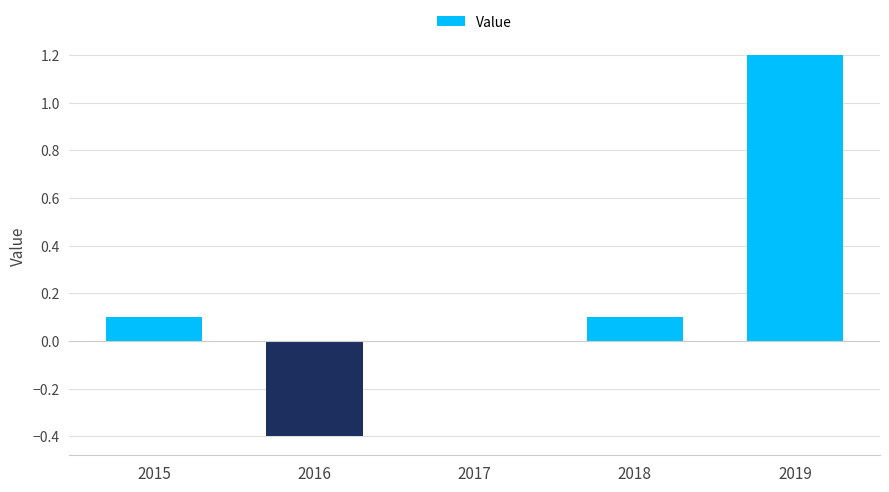

The value at 2016 is -0.4. True or false?

True